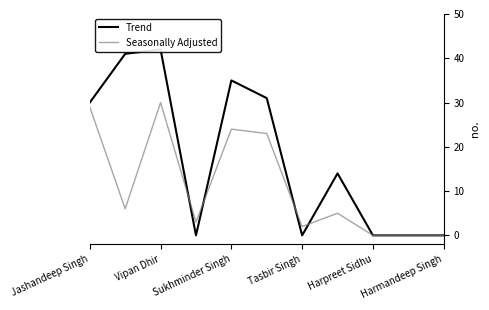

Is it true that Seasonally Adjusted equals 24 at Sukhminder Singh?

True